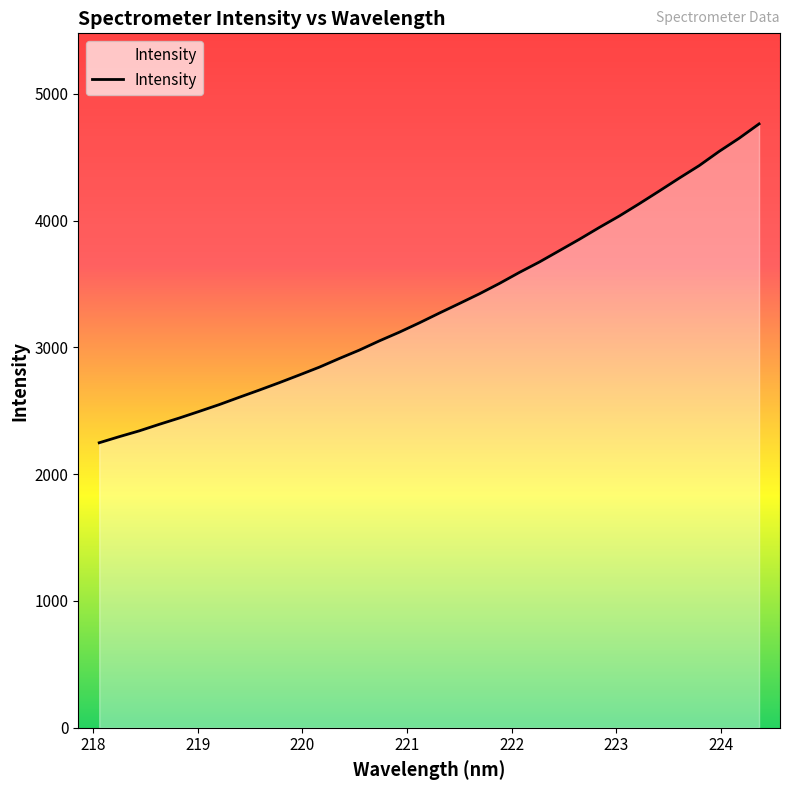

What is the difference between the second highest and second lowest values?

2353.8